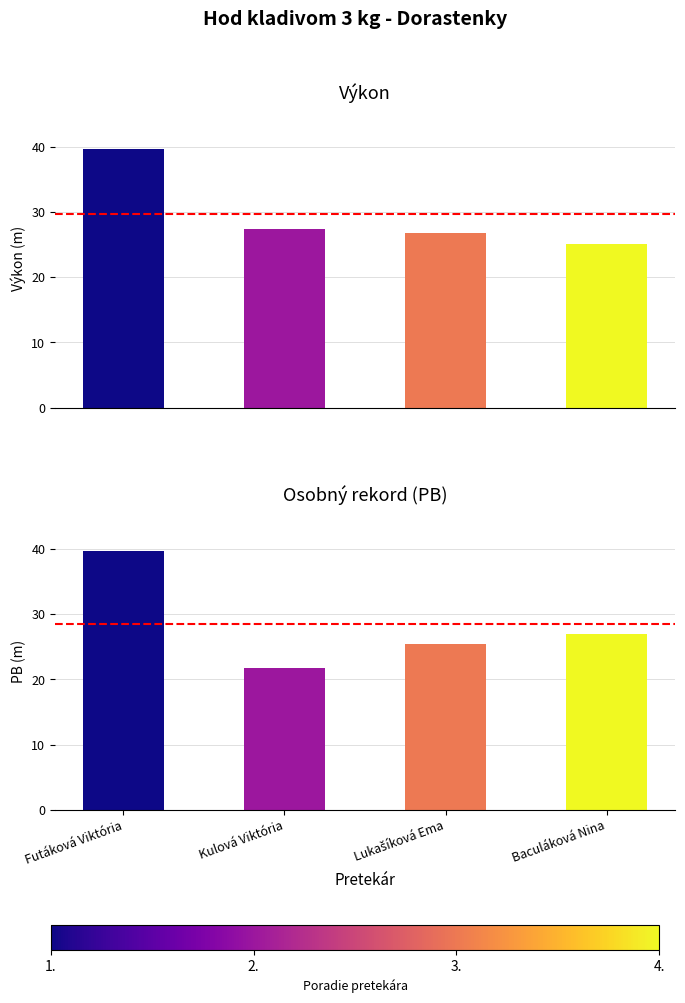

What is the label of the 4th bar from the right?

Futáková Viktória